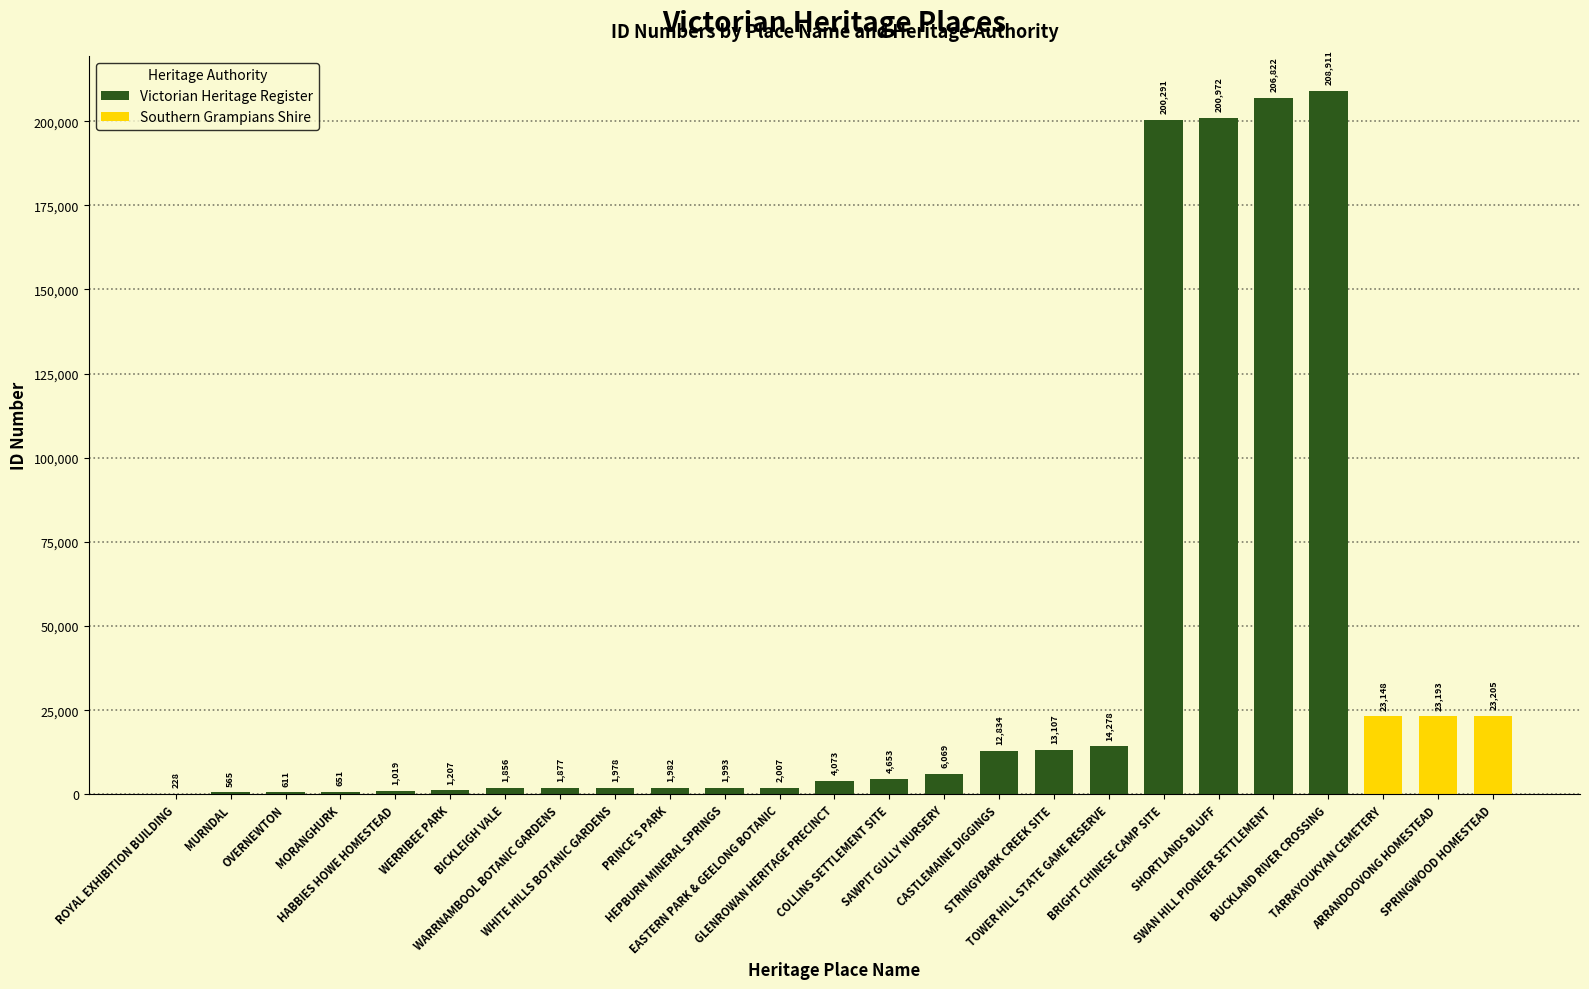

The chart shows a value of 1949 at WERRIBEE PARK. True or false?

False